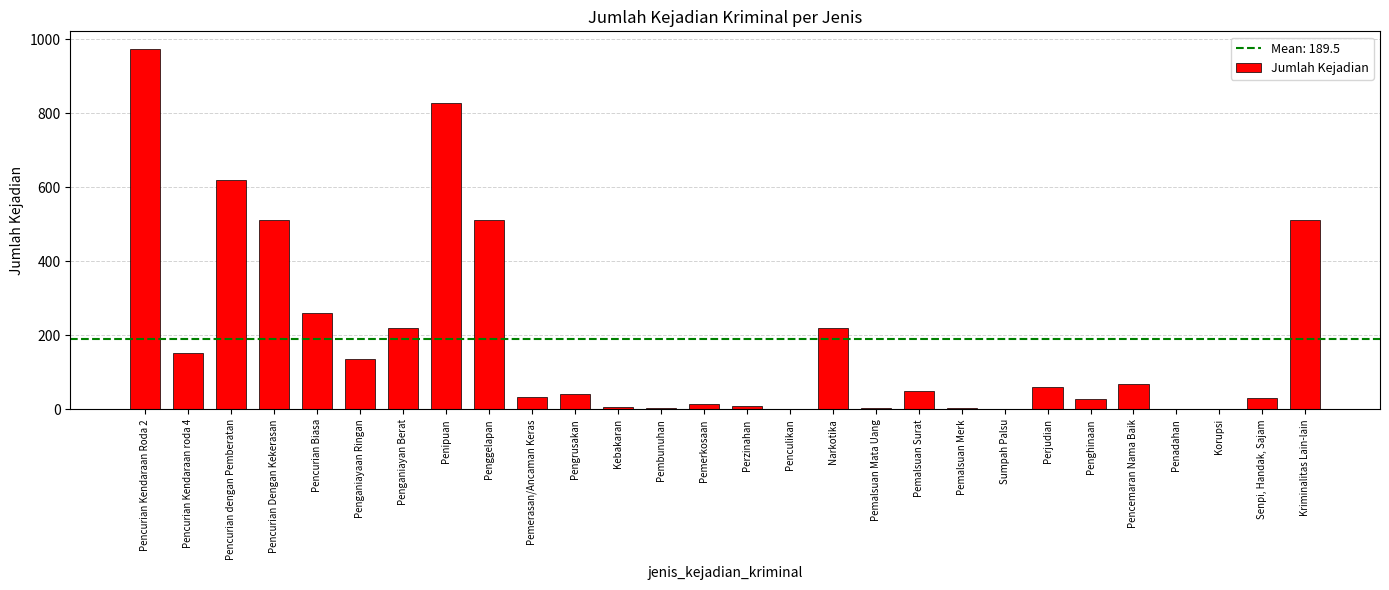

At which category does the chart reach its peak across all series?

Pencurian Kendaraan Roda 2